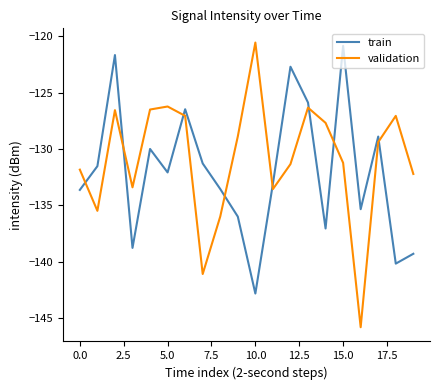

Rank the series by their average value, from highest to lowest.

validation, train